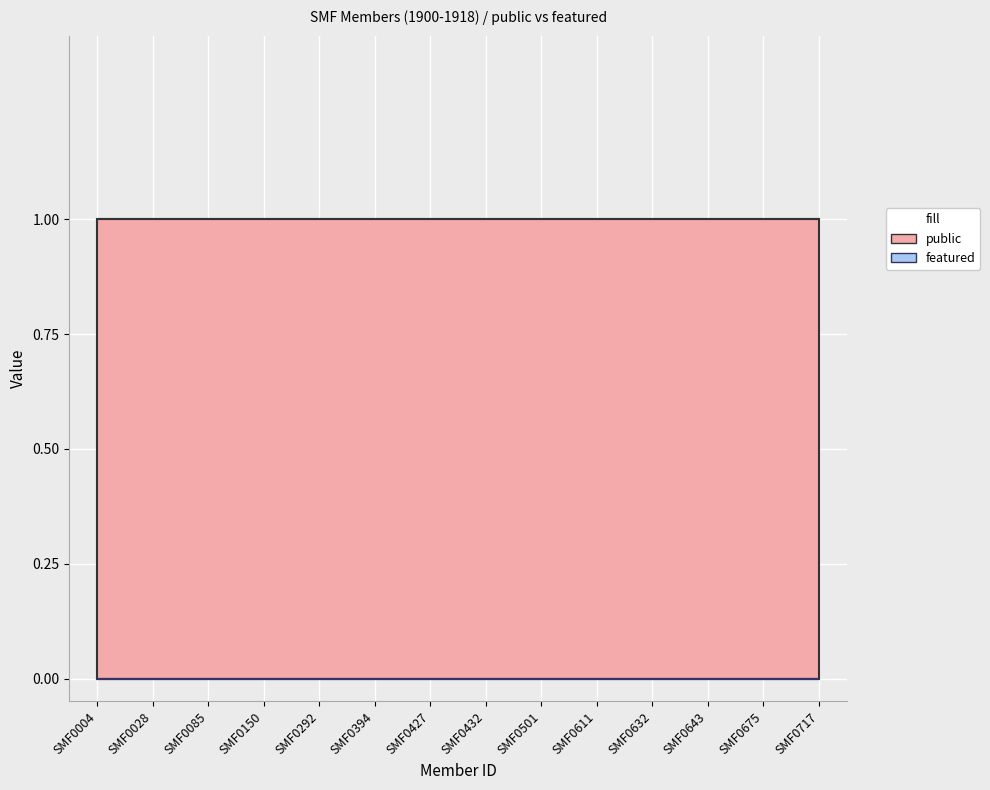

True or false: public has a value of 1 at SMF0085.

True